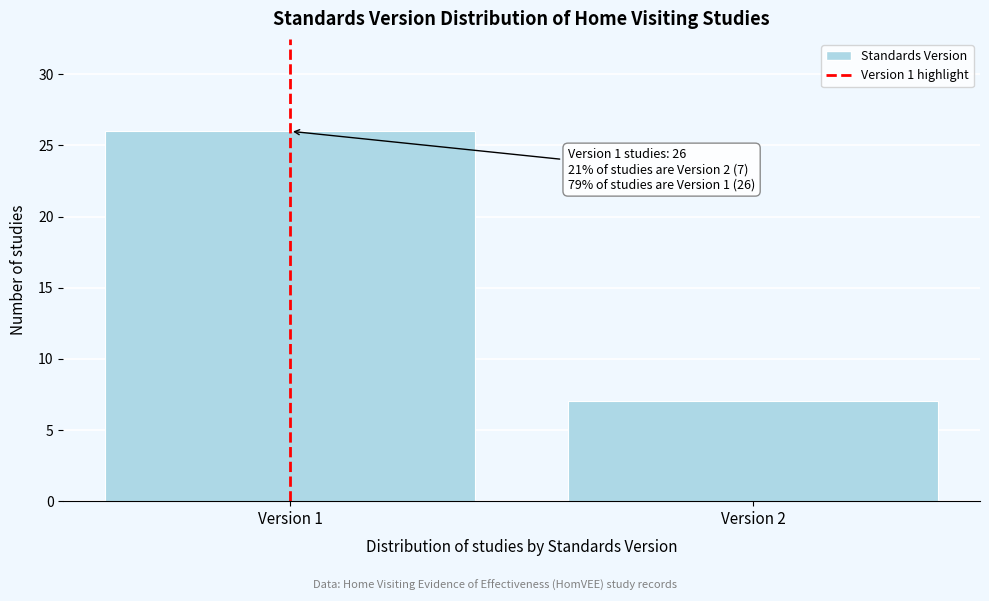

Reading left to right, what are all the values shown in this chart?

26	7